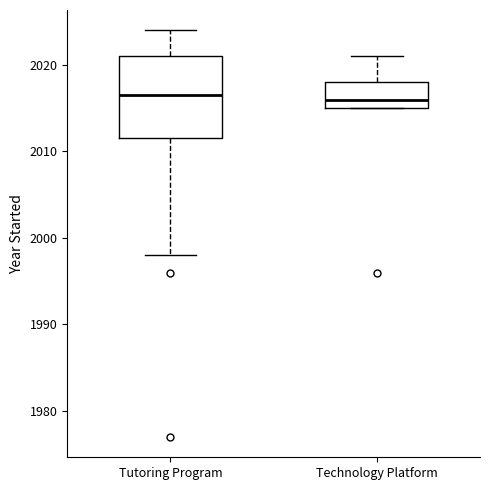

Reading left to right, transcribe this box plot: for each box, give where its median line is, the range the box spans, and where its two whiskers end, as read against the y-axis. The values are not printed on the chart, so give them approximately, as read against the axis.

Tutoring Program: median 2017, box 2012 to 2021, whiskers 1998 to 2024
Technology Platform: median 2016, box 2015 to 2018, whiskers 2015 to 2021